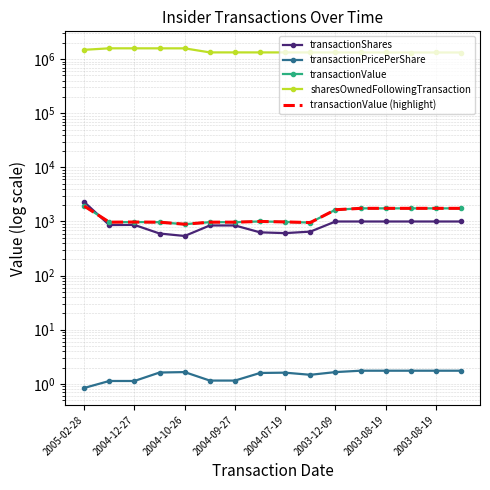

Count the transactionPricePerShare values in the range 1 to 2.

15